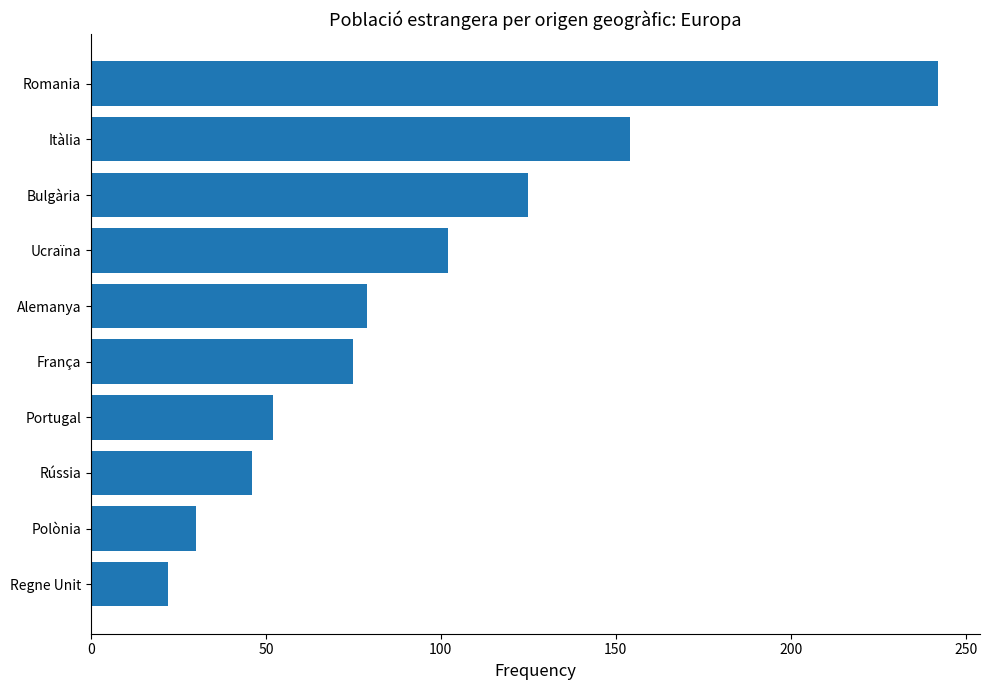

What is the difference between the second highest and minimum values?

132